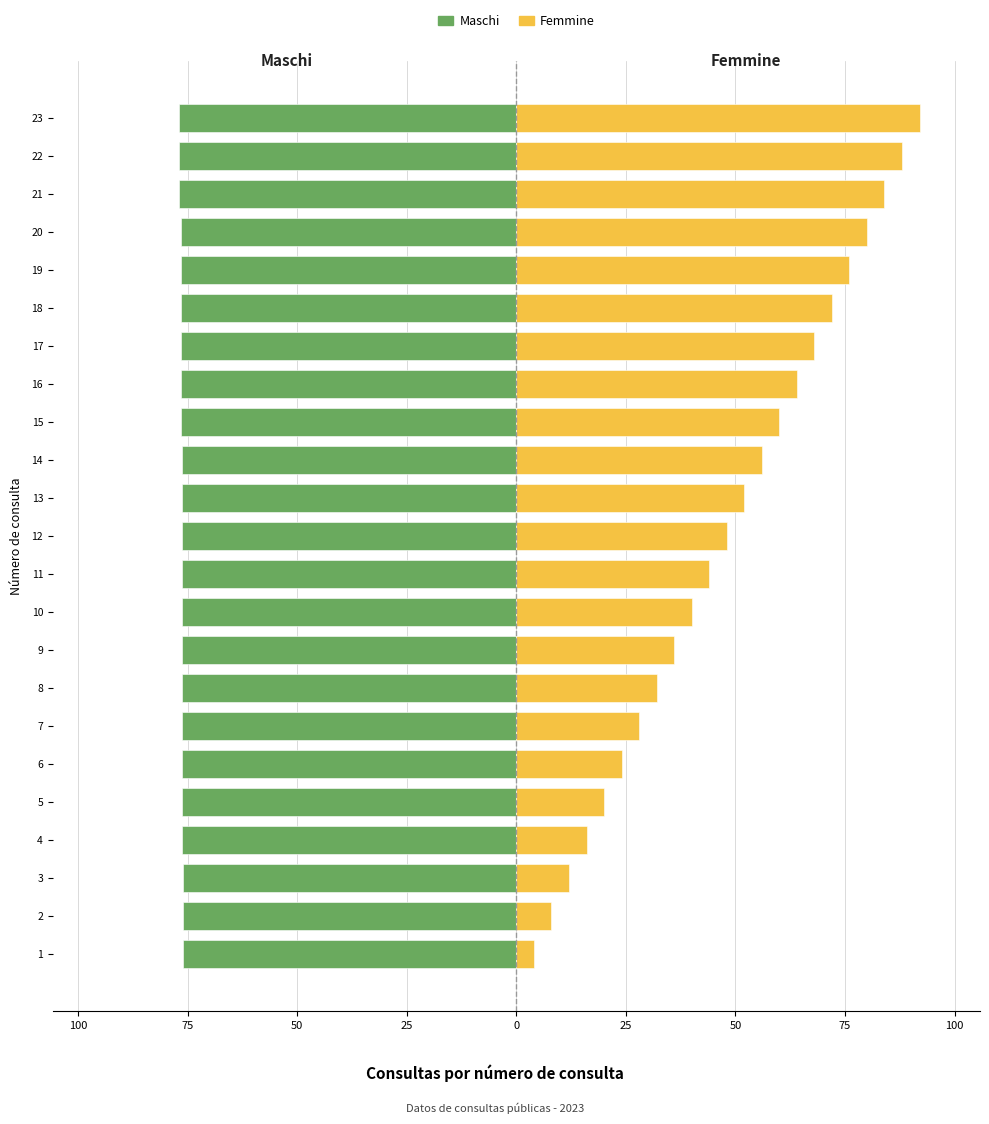

Reading left to right, what are all the values shown in this chart?

Maschi: -76.2	-76.2	-76.2	-76.3	-76.3	-76.3	-76.3	-76.3	-76.4	-76.4	-76.4	-76.4	-76.4	-76.4	-76.4	-76.4	-76.6	-76.6	-76.6	-76.6	-77.0	-77.1	-77.1
Femmine: 4.0	8.0	12.0	16.0	20.0	24.0	28.0	32.0	36.0	40.0	44.0	48.0	52.0	56.0	60.0	64.0	68.0	72.0	76.0	80.0	84.0	88.0	92.0